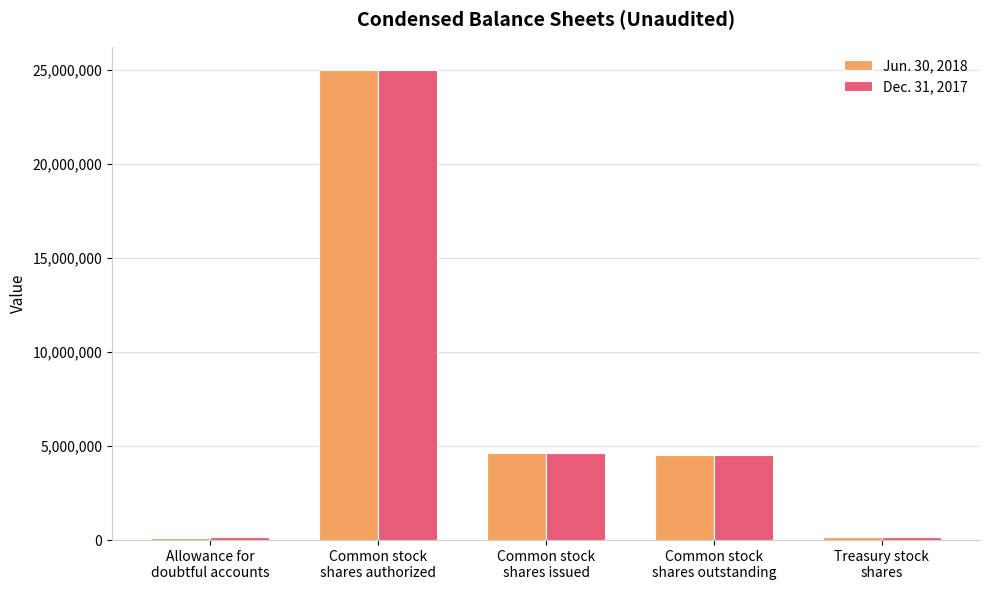

Which series has the widest spread of values?

Jun. 30, 2018